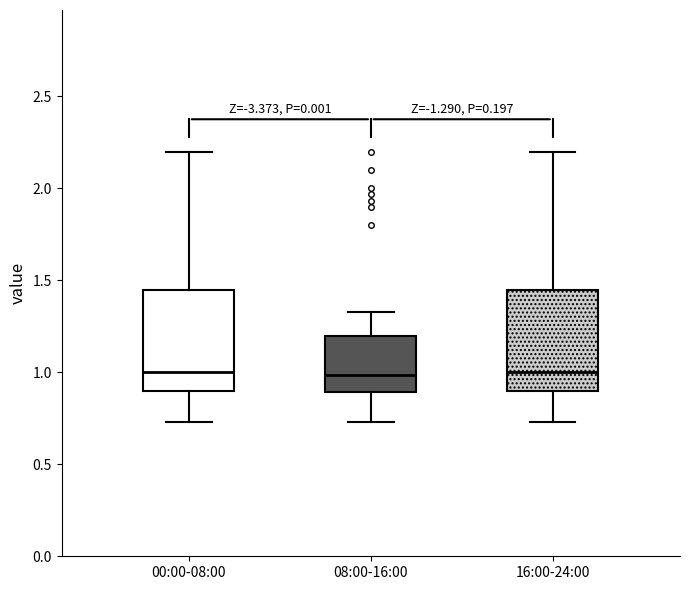

Reading left to right, transcribe this box plot: for each box, give where its median line is, the range the box spans, and where its two whiskers end, as read against the y-axis. The values are not printed on the chart, so give them approximately, as read against the axis.

00:00-08:00: median 1.00, box 0.90 to 1.45, whiskers 0.75 to 2.20
08:00-16:00: median 1.00, box 0.90 to 1.20, whiskers 0.75 to 1.35
16:00-24:00: median 1.00, box 0.90 to 1.45, whiskers 0.75 to 2.20